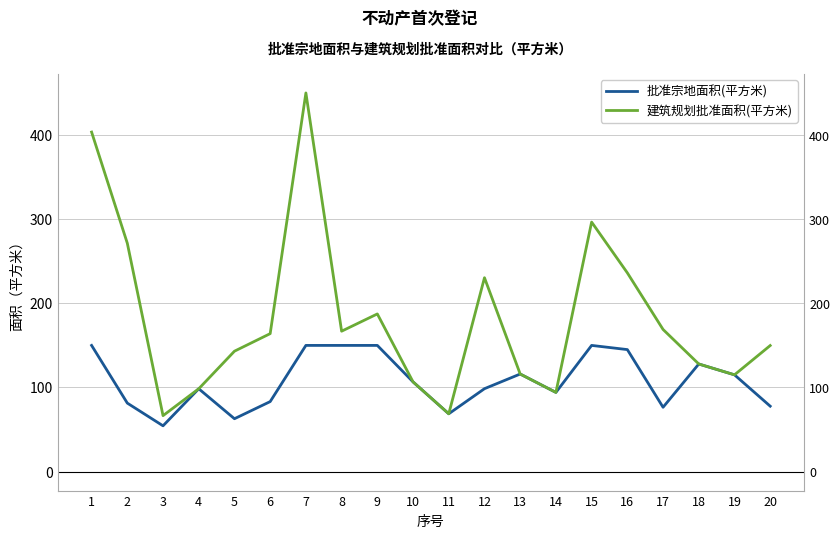

What is the maximum value shown in the chart?

450.0